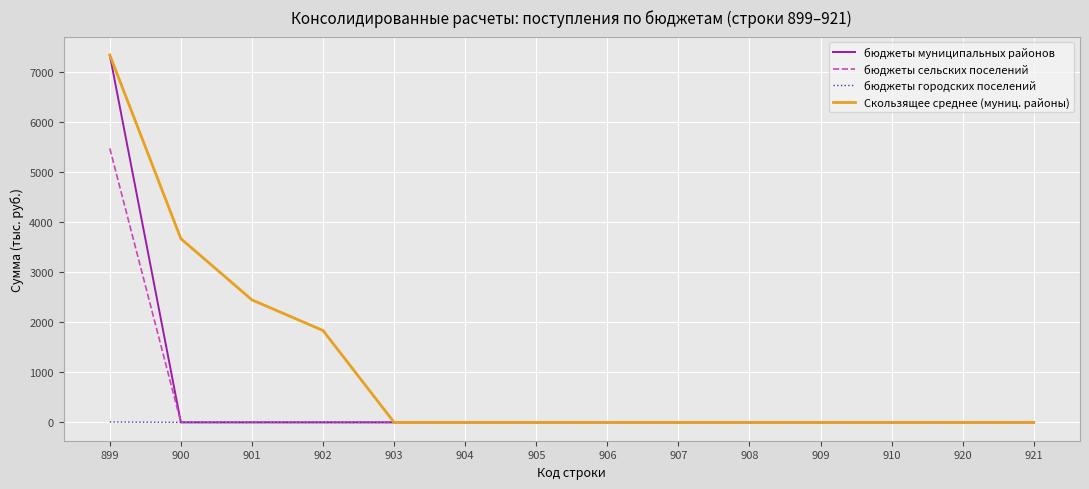

Which series has the largest total across all categories?

Скользящее среднее (муниц. районы)